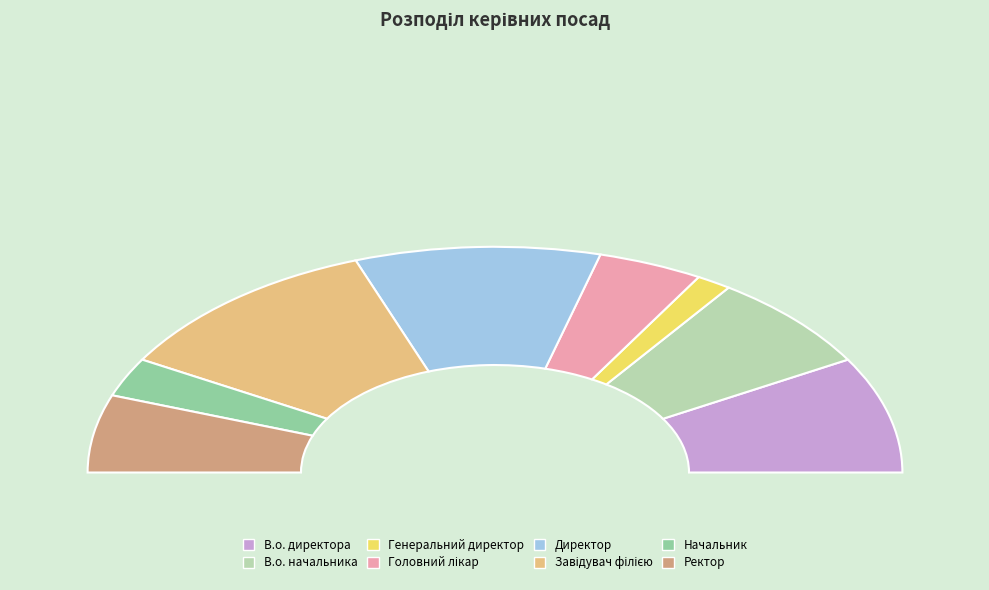

To the nearest percent, what is the difference between the largest and smallest slice percentages?

19%